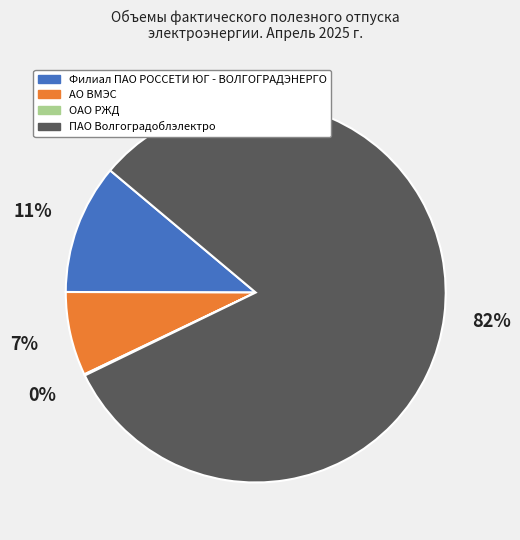

Is there any slice that represents more than half of the pie?

Yes